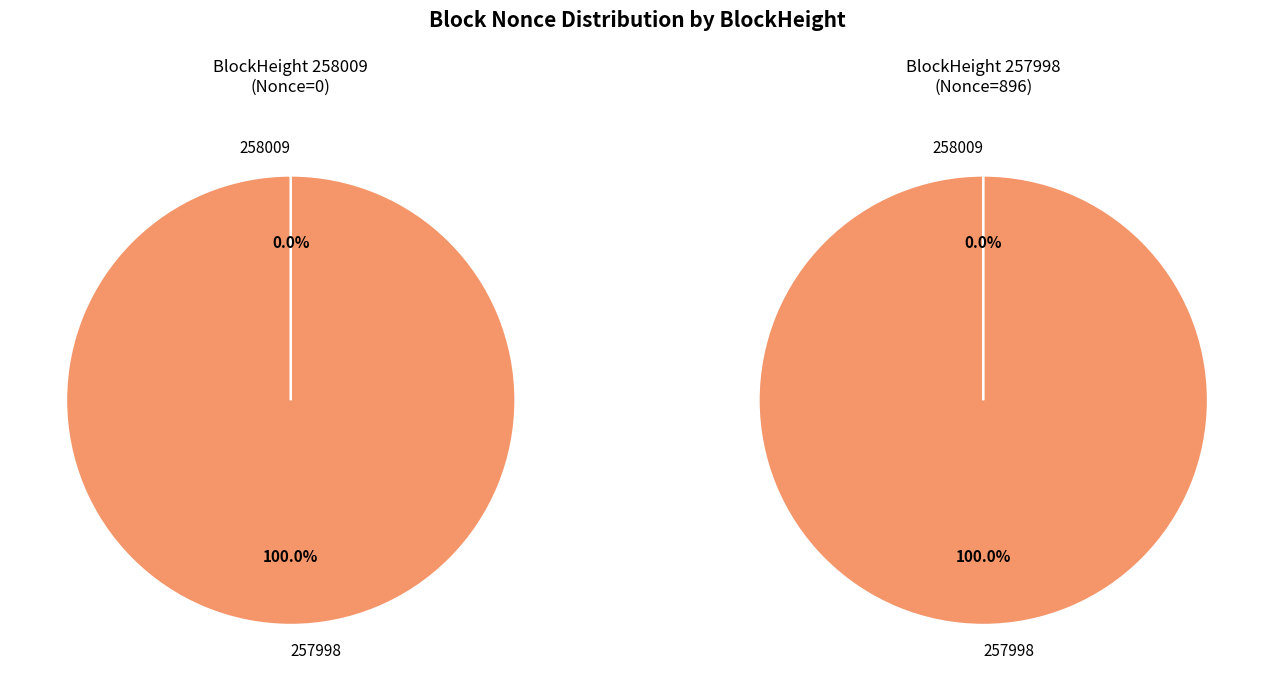

True or false: 258009 accounts for 10% of the total.

False